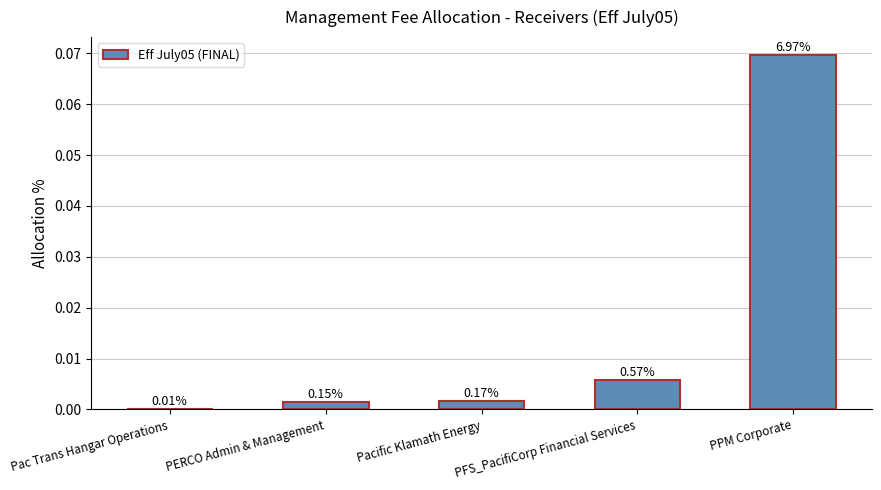

What is the sum of all values?

0.1